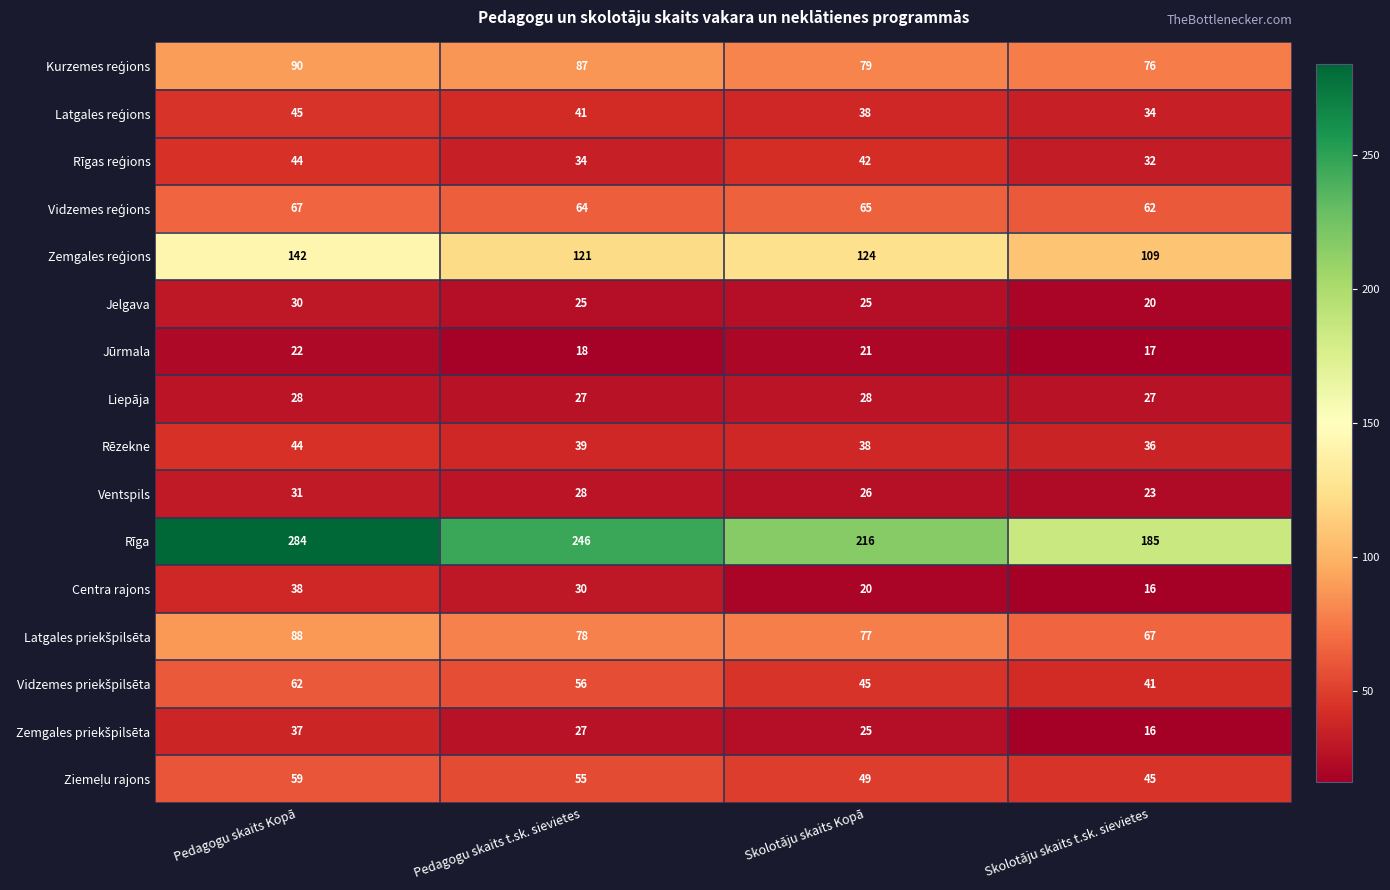

What is the smallest value displayed?

16